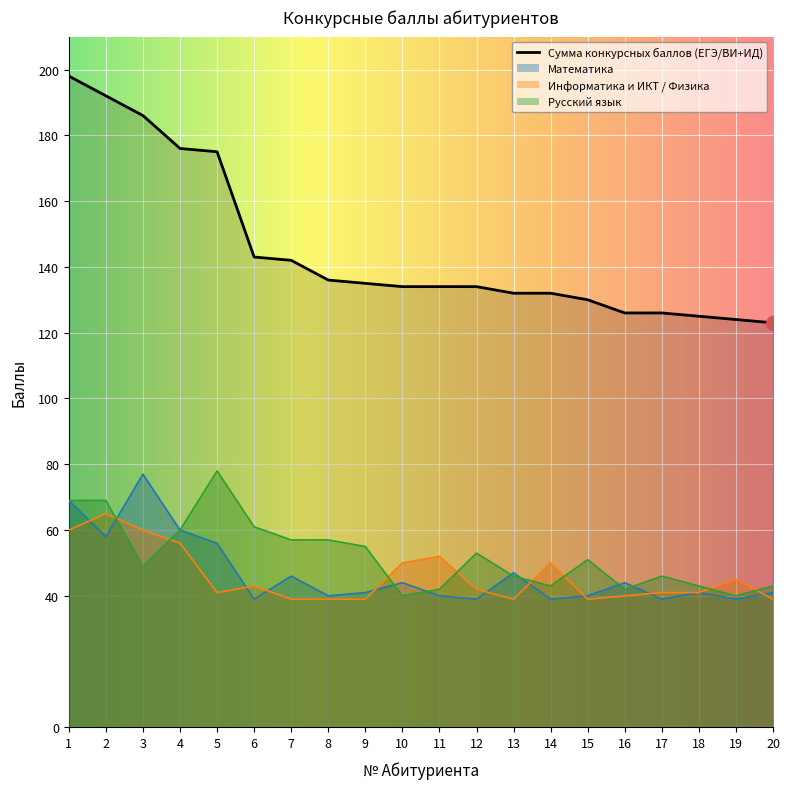

True or false: Сумма конкурсных баллов (ЕГЭ/ВИ+ИД) and Математика cross at least once.

False